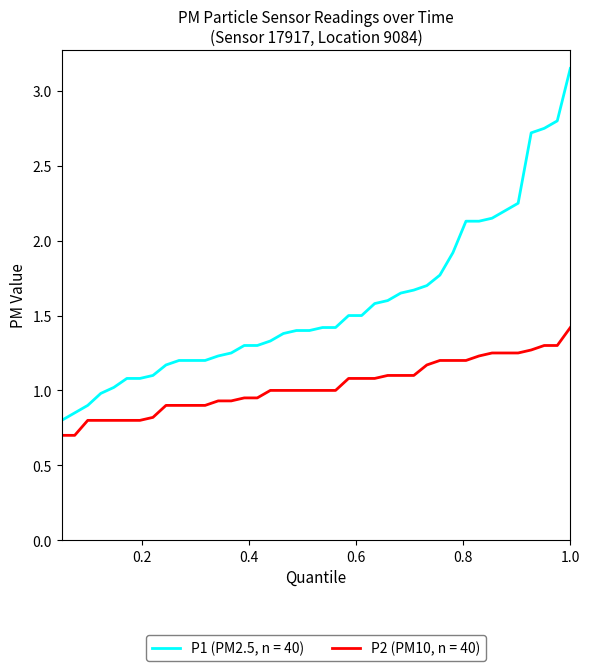

How many lines are shown in the chart?

2